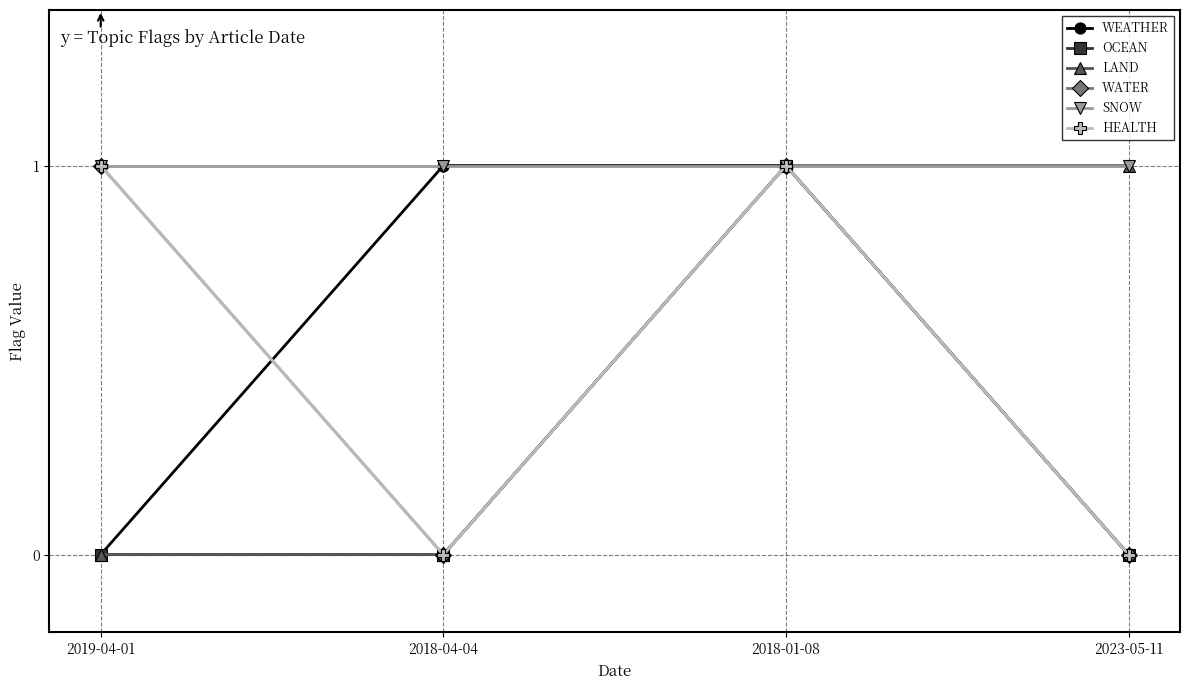

Is the value of OCEAN at 2019-04-01 greater than the value of WATER at 2018-01-08?

No